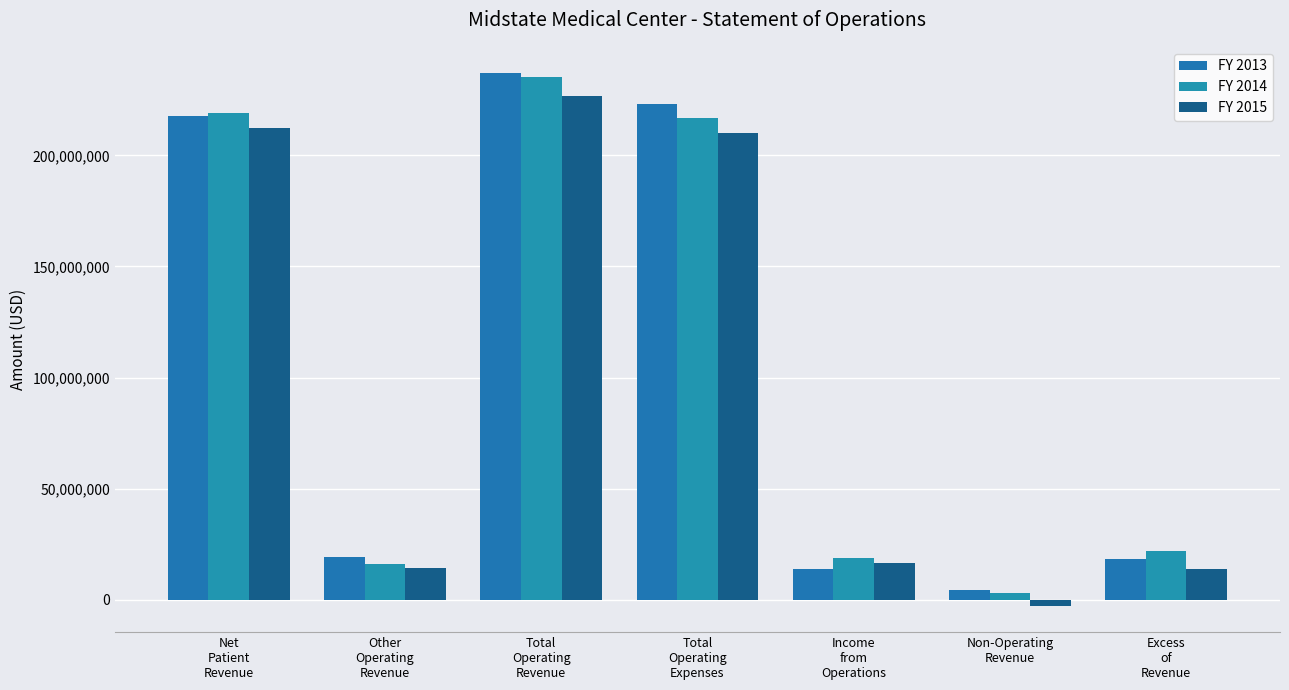

What is the sum of the FY 2013 values at Total
Operating
Expenses and Other
Operating
Revenue?

242052354